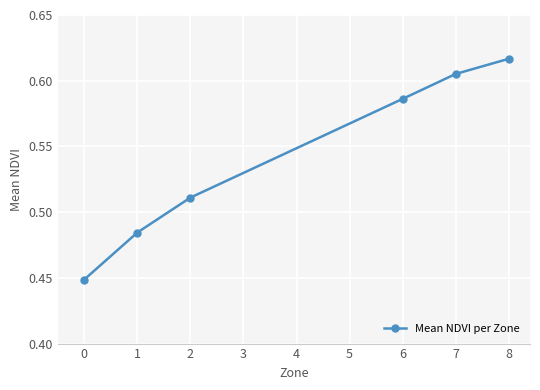

Which category has the highest value across all series?

8